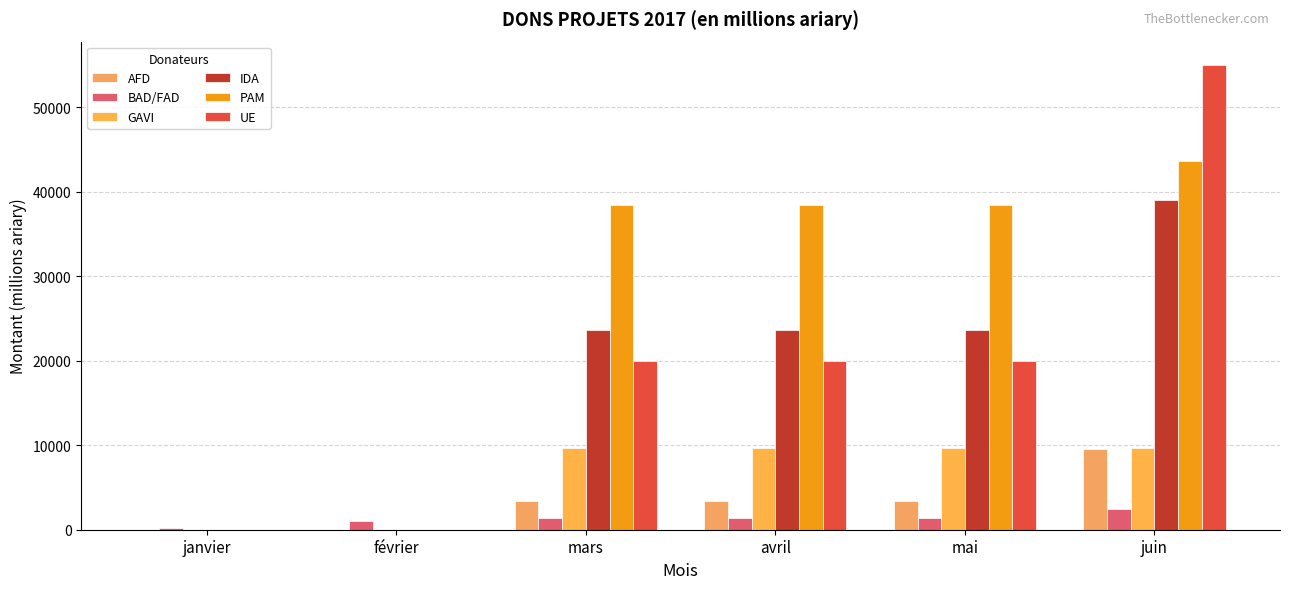

True or false: PAM has a value of 58200.1 at juin.

False